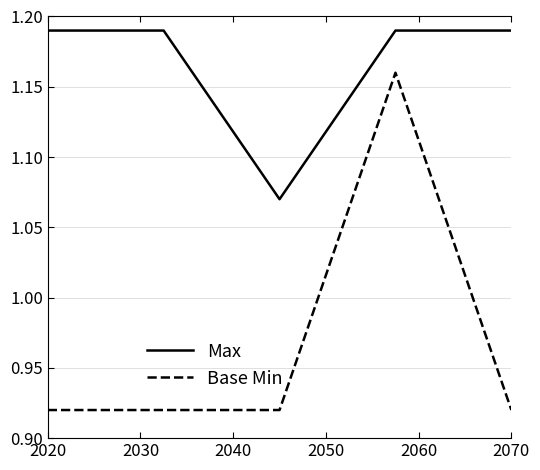

What is the difference between the maximum and minimum values in the Base Min series?

0.2